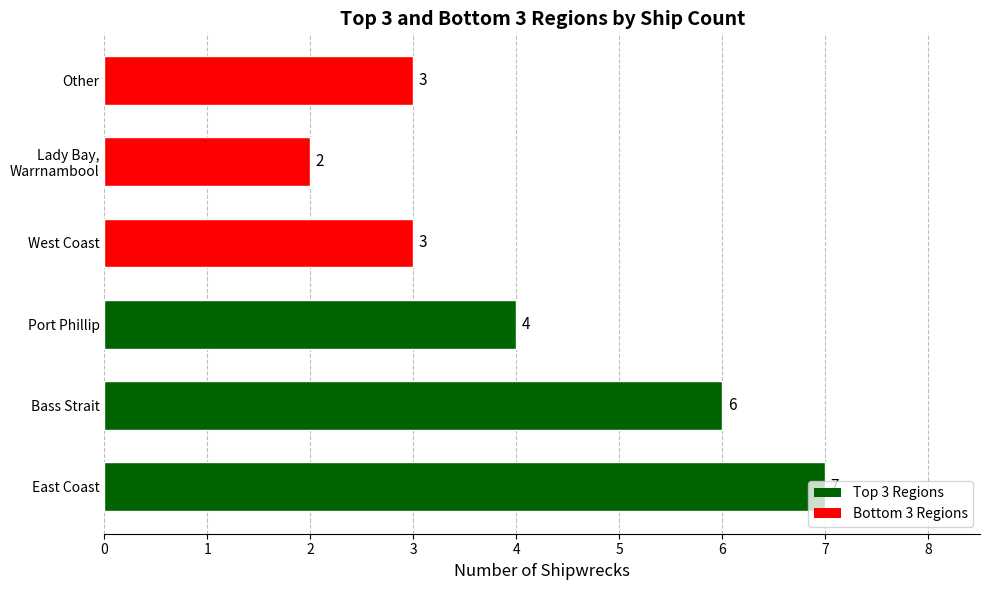

What is the average value?

4